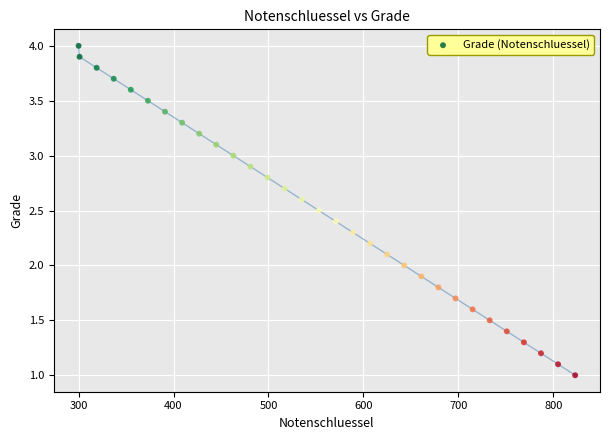

What is the range of Y values (max minus min)?

3.0